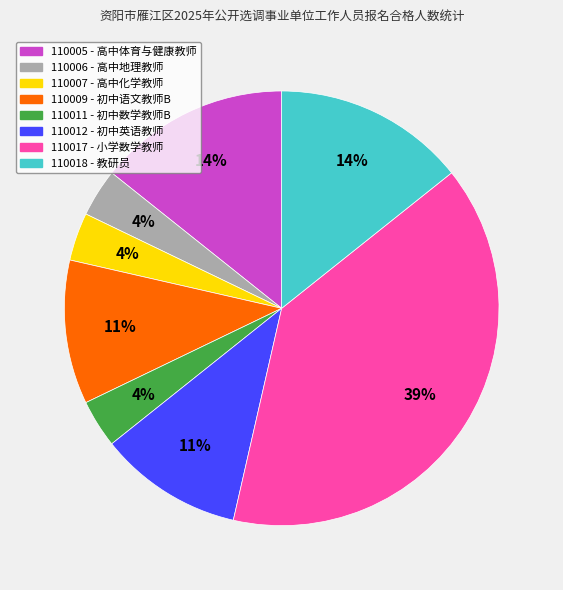

How many segments does this pie chart have?

8